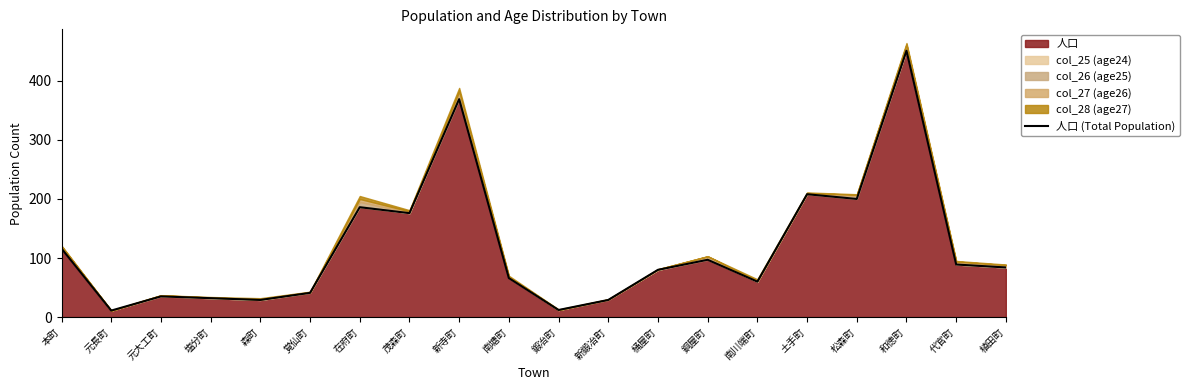

What is the difference between the maximum and minimum values?

440